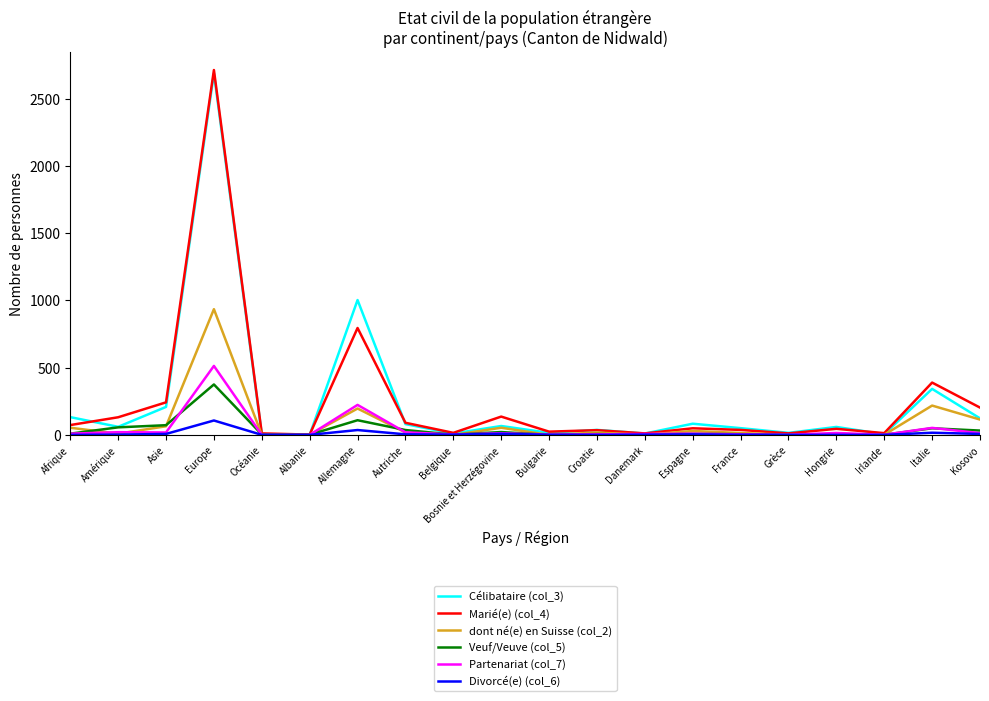

Which category has the highest value across all series?

Europe